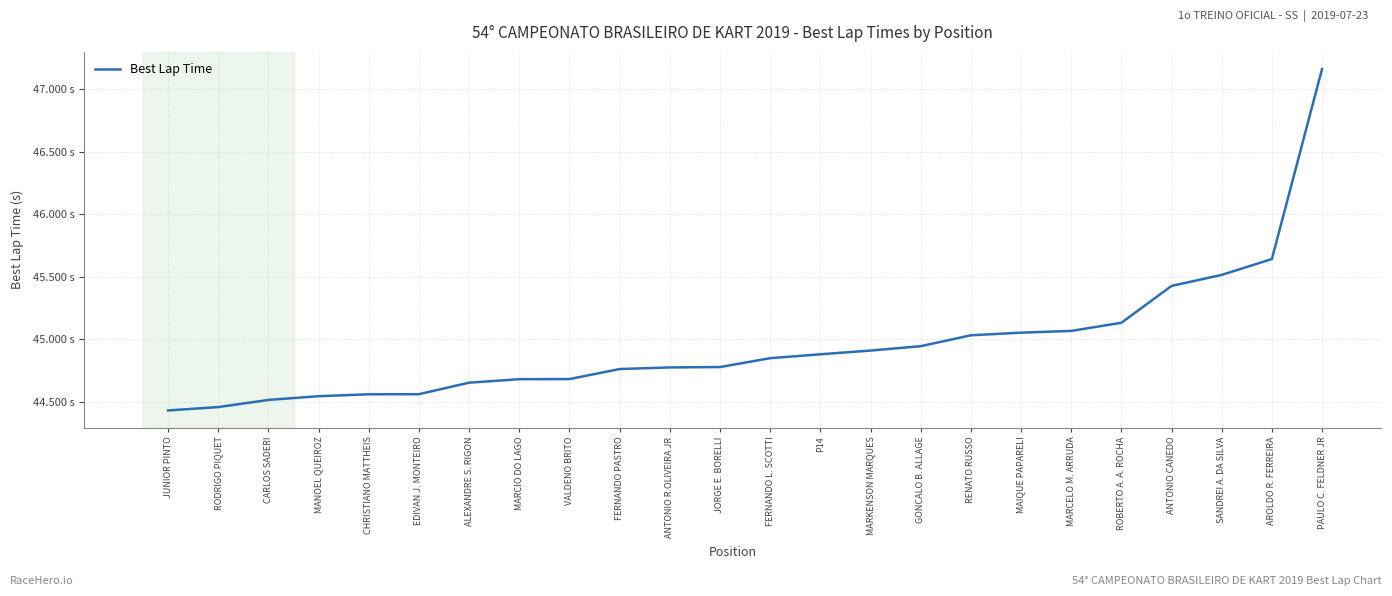

What is the change in value from RODRIGO PIQUET to EDIVAN J. MONTEIRO?

+0.1